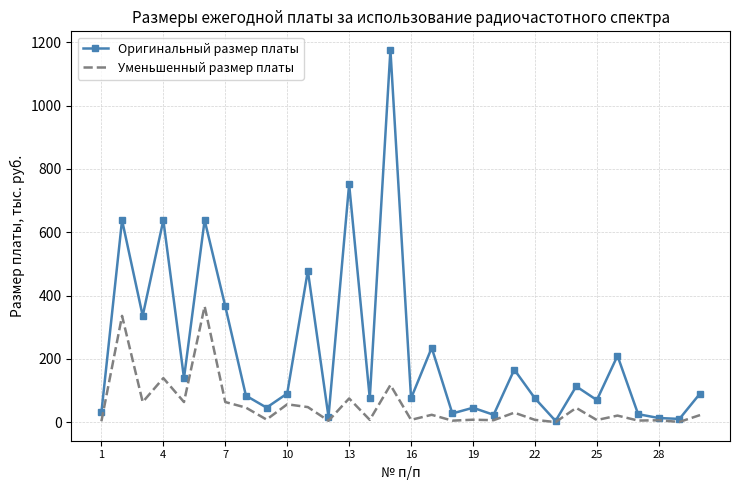

Which series has the widest spread of values?

Оригинальный размер платы